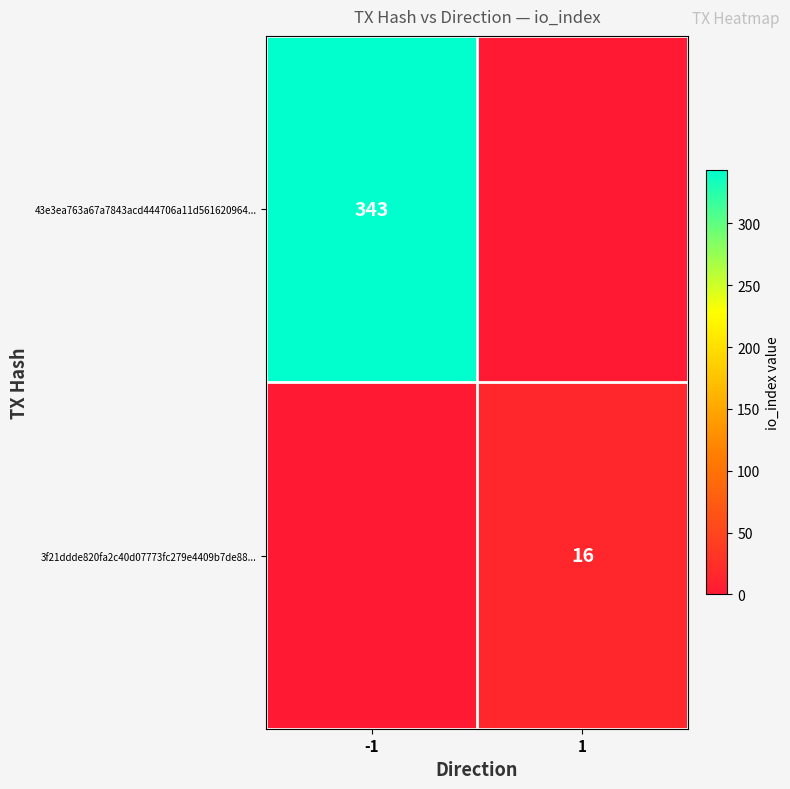

Is the value of 3f21ddde820fa2c40d07773fc279e4409b7de88... at 1 greater than the value of 43e3ea763a67a7843acd444706a11d561620964... at -1?

No